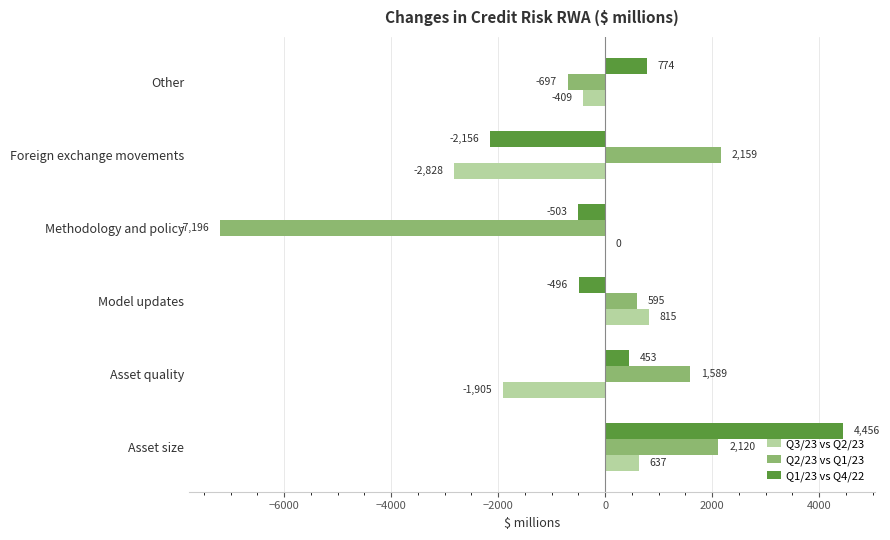

How many values in Q1/23 vs Q4/22 are above zero?

3